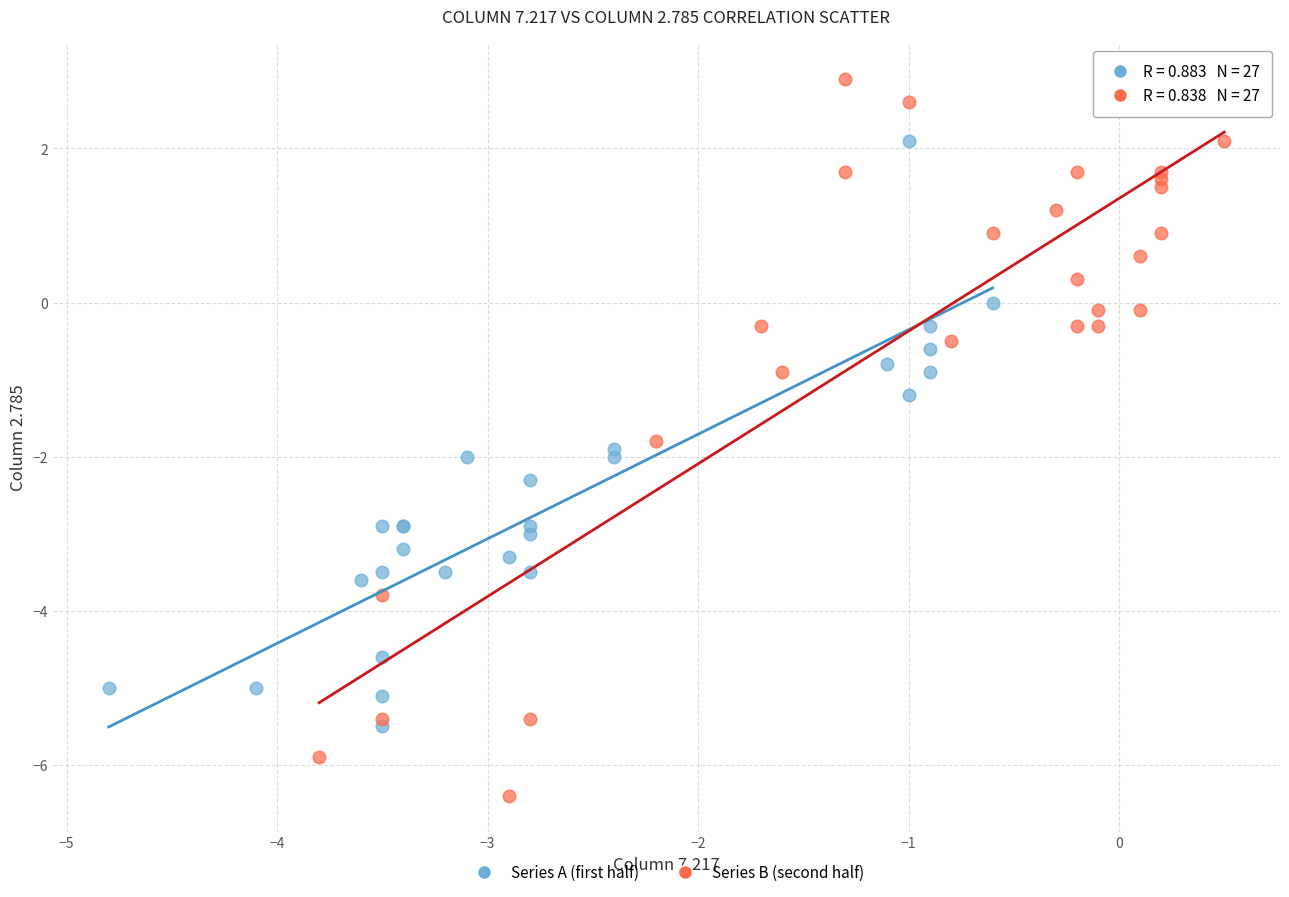

Which series reaches the maximum Y coordinate?

Series B (second half)